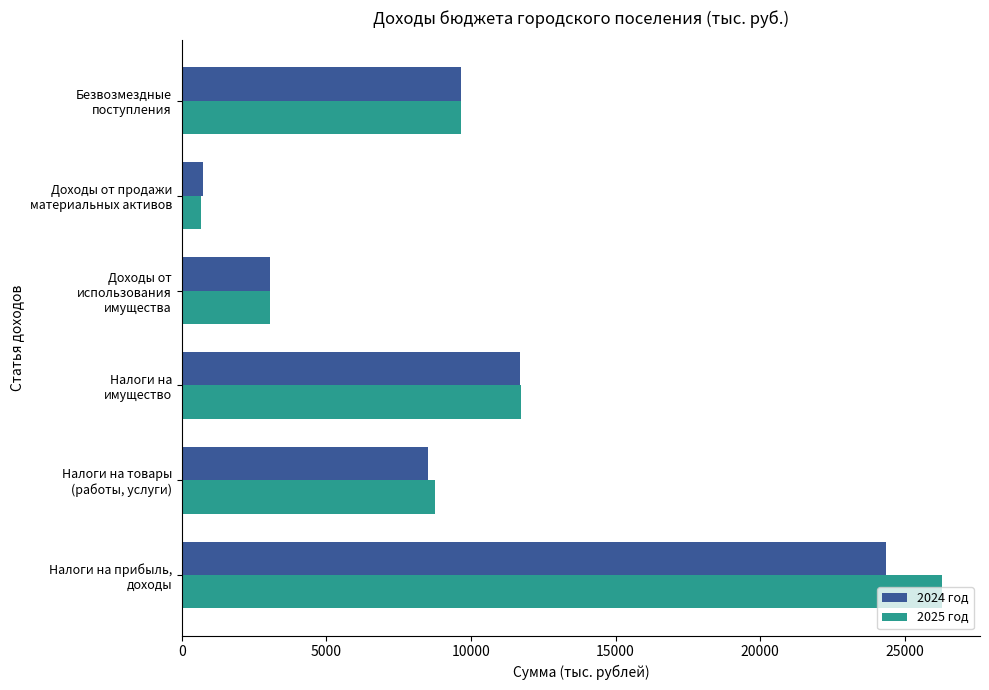

How many data points in 2024 год are above 9670?

3